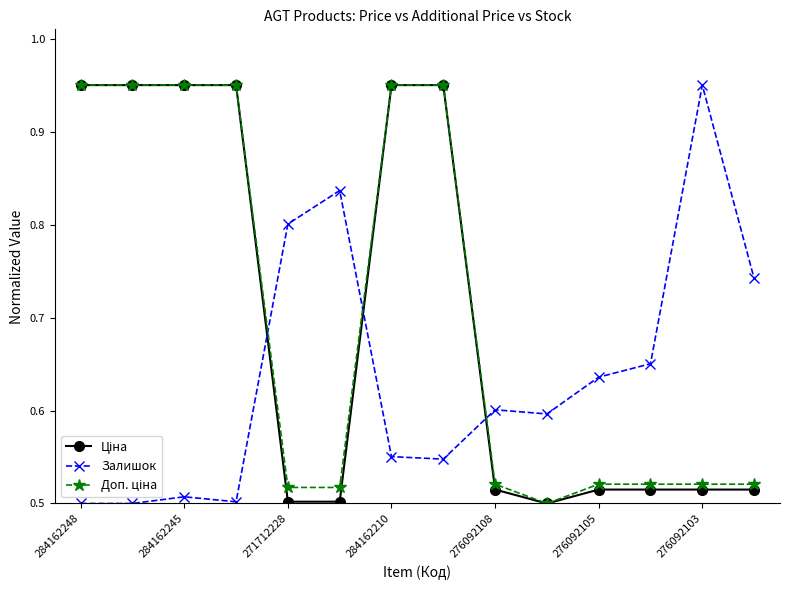

How many data points does each series have?

14